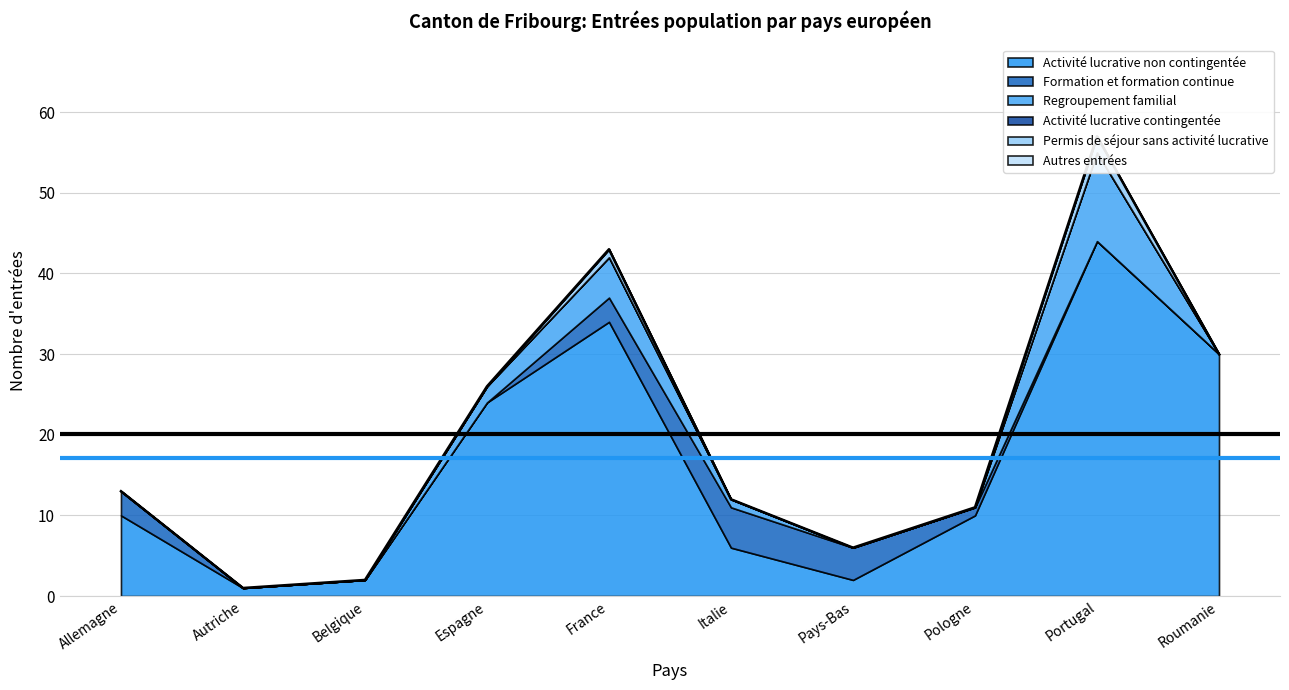

How many categories are shown in the chart?

10